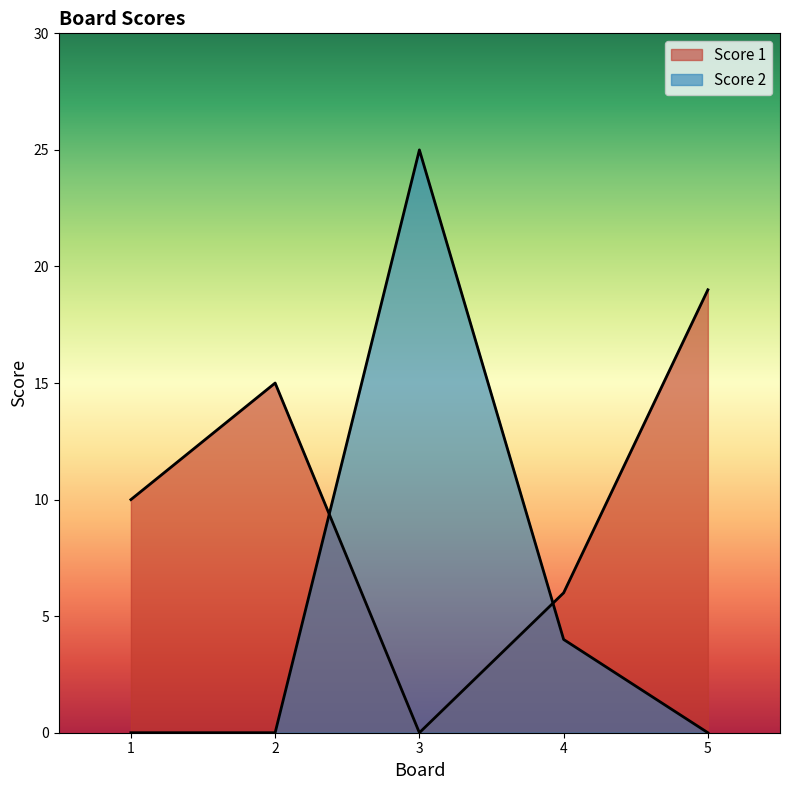

Is the value of Score 1 at 4 greater than the value of Score 2 at 1?

Yes